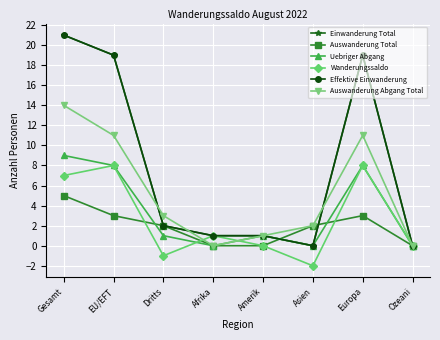

Count the Uebriger Abgang values in the range 0 to 8.

7